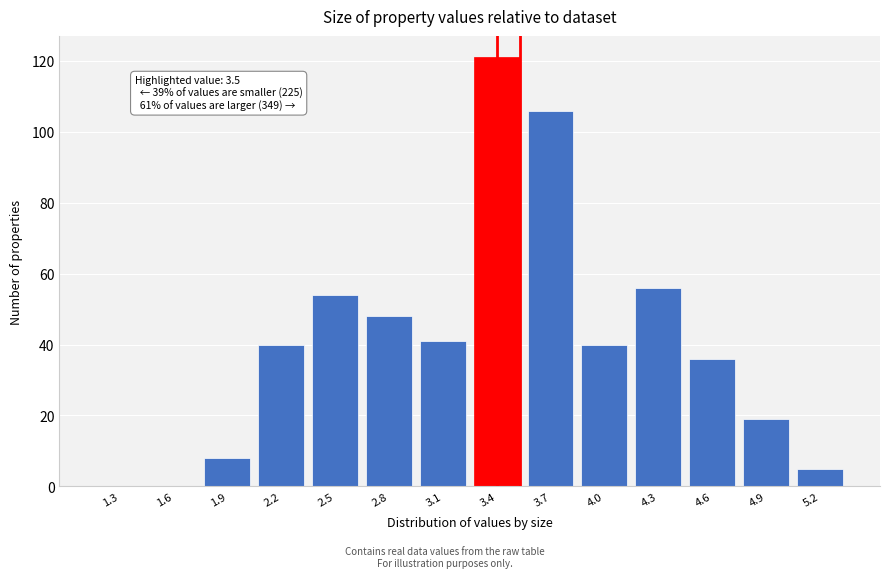

Reading left to right, list all the values displayed in this chart.

1.3=0	1.6=0	1.9=8	2.2=40	2.5=54	2.8=48	3.1=41	3.4=121	3.7=106	4.0=40	4.3=56	4.6=36	4.9=19	5.2=5